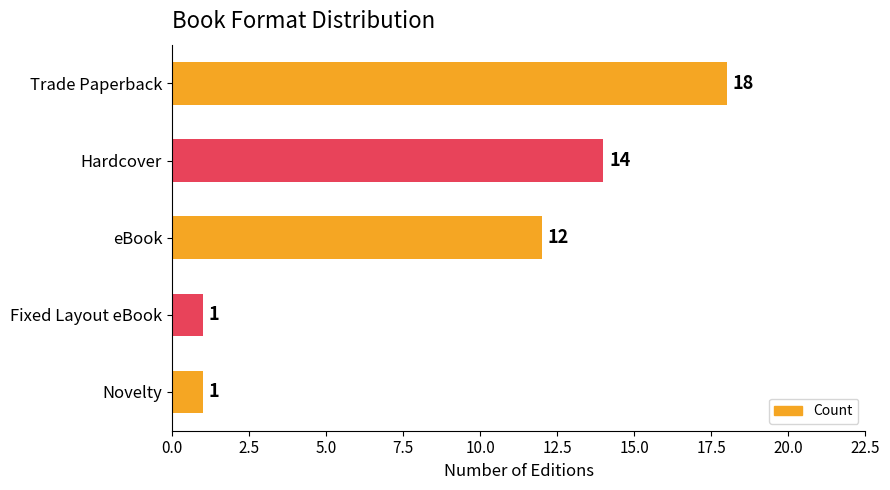

What position from the bottom is Trade Paperback?

5